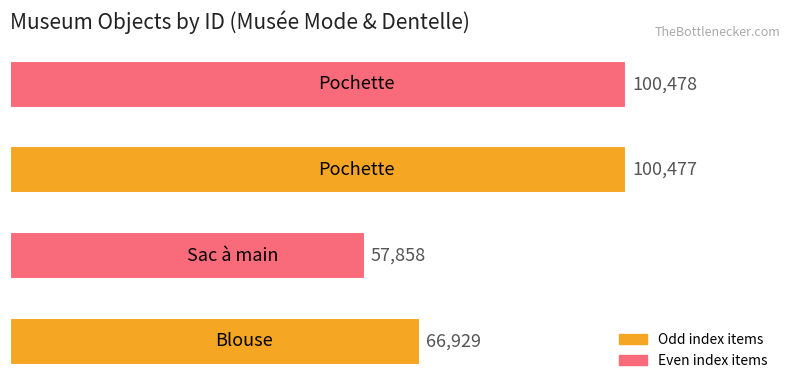

What is the smallest value displayed?

57858